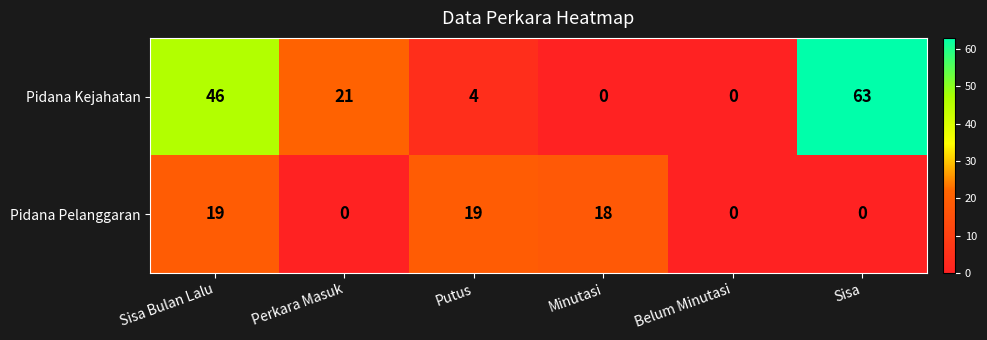

Reading left to right, transcribe all the data shown in this chart.

Pidana Kejahatan: 46	21	4	0	0	63
Pidana Pelanggaran: 19	0	19	18	0	0